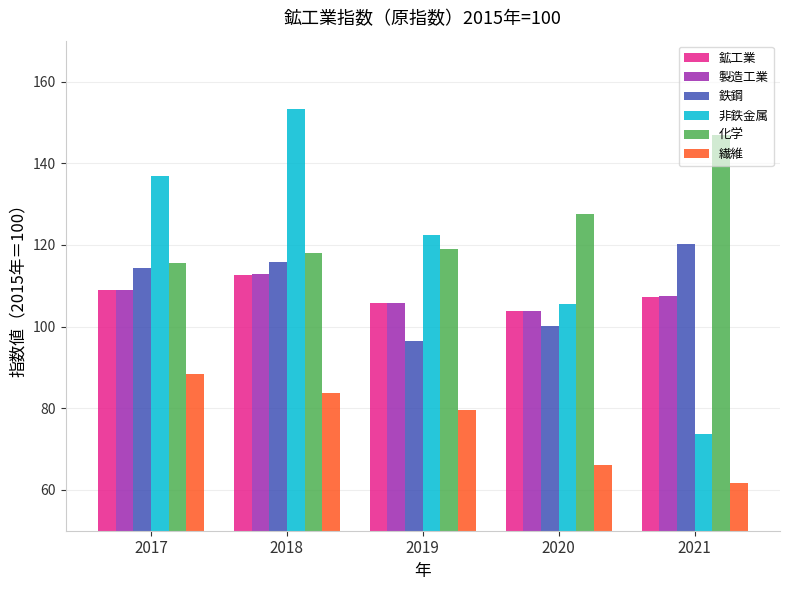

What is the average value of the 繊維 series?

76.0